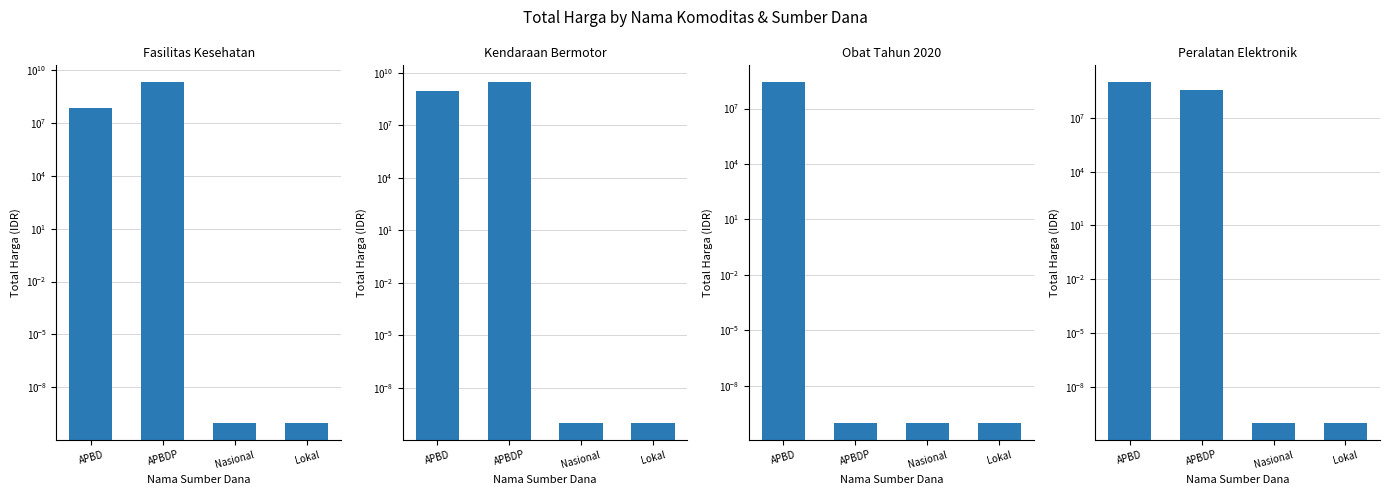

Reading right to left, transcribe all the data shown in this chart.

Fasilitas Kesehatan: 0.0	0.0	1953197940.0	67019075.0
Kendaraan Bermotor: 0.0	0.0	2931562000.0	957002100.0
Obat Tahun 2020: 0.0	0.0	0.0	260420170.0
Peralatan Elektronik: 0.0	0.0	362453800.0	948767000.0